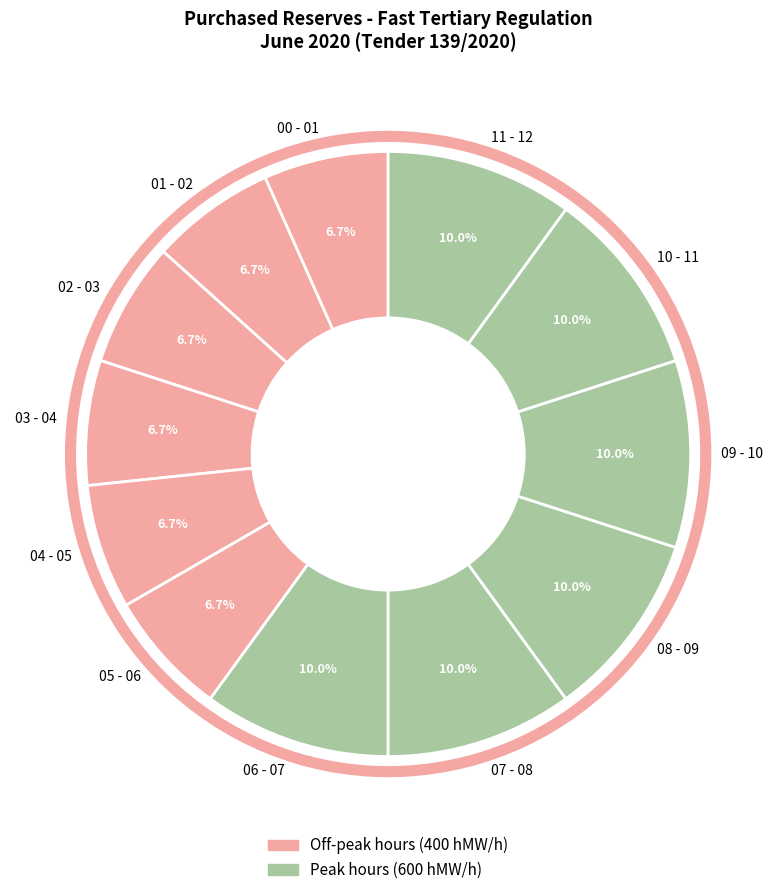

What percentage do 07 - 08 and 00 - 01 together represent?

16.7%